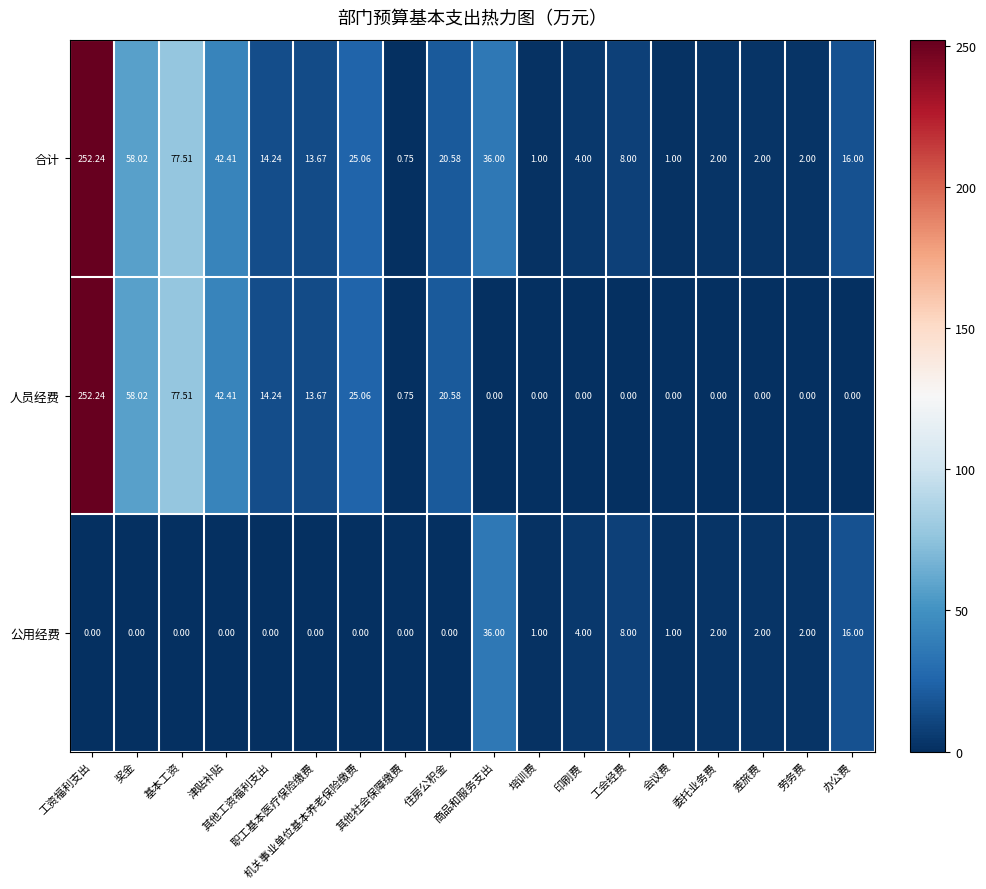

Which series has the largest range (max minus min)?

人员经费